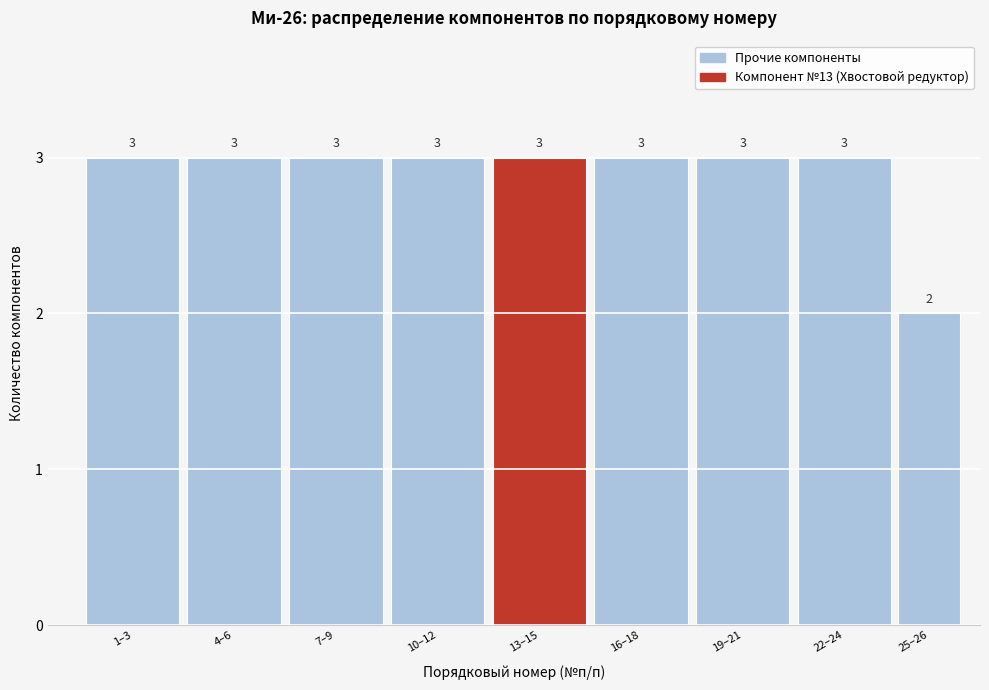

Reading right to left, what are all the values shown in this chart?

2	3	3	3	3	3	3	3	3